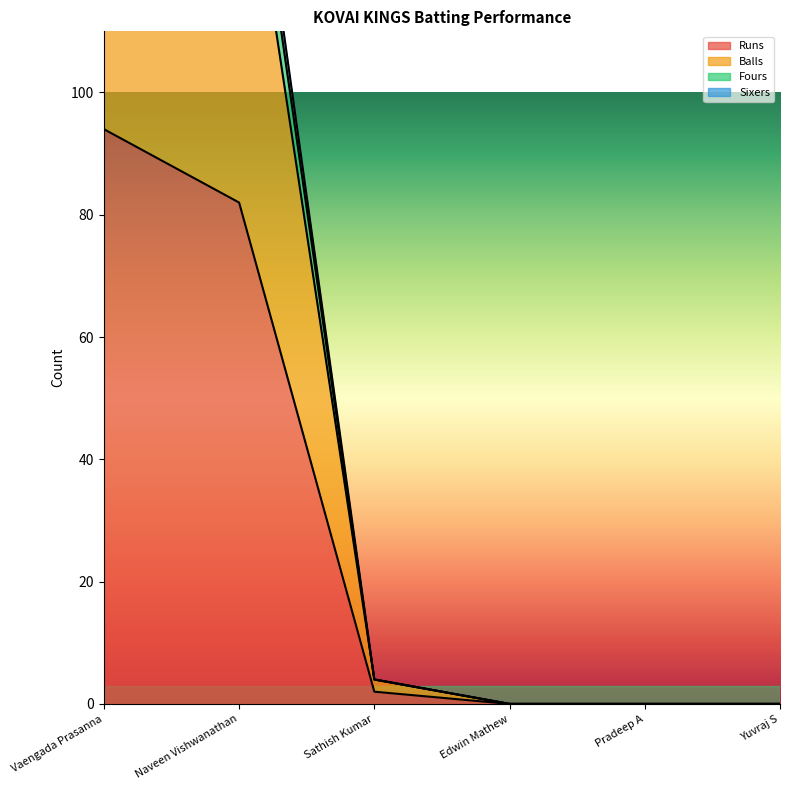

True or false: Balls and Sixers intersect in this chart.

False